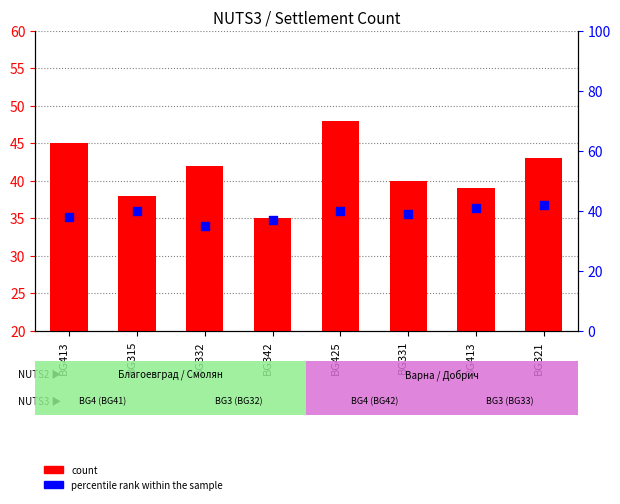

Which series reaches the maximum Y coordinate?

count